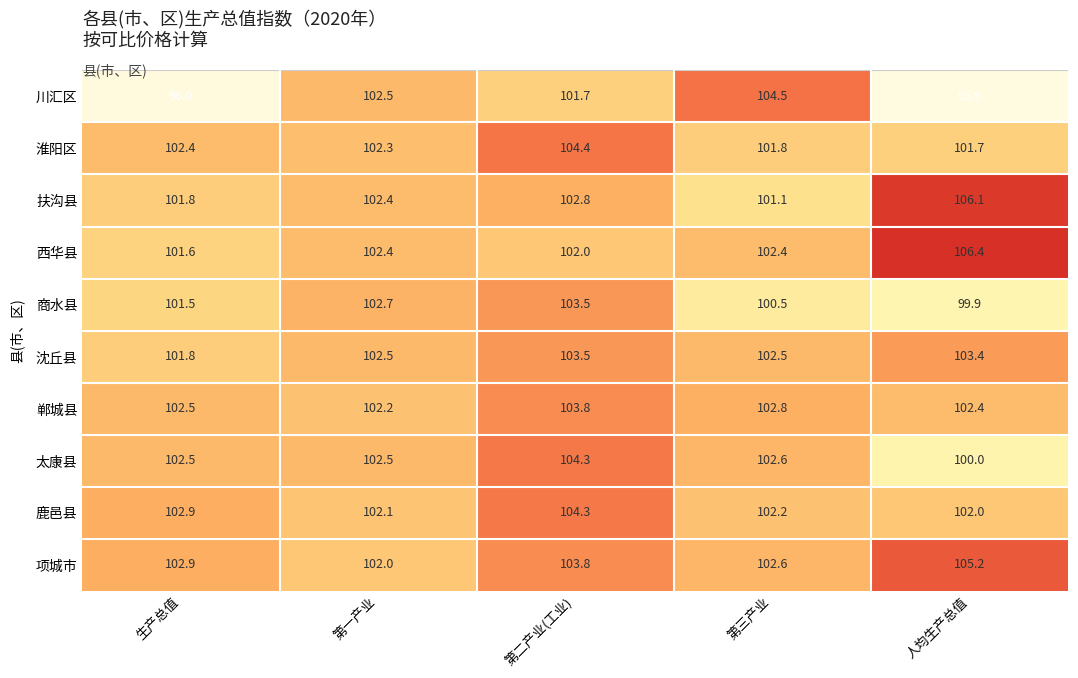

Which series has the largest range (max minus min)?

川汇区